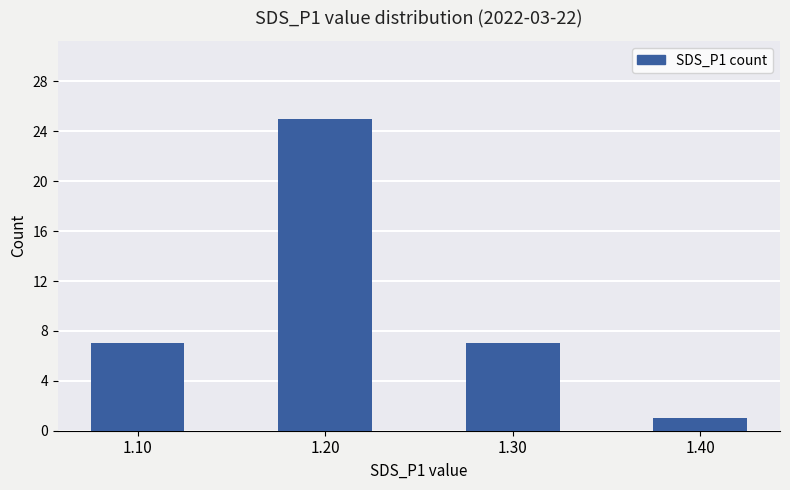

What is the change in value from 1.20 to 1.40?

-24